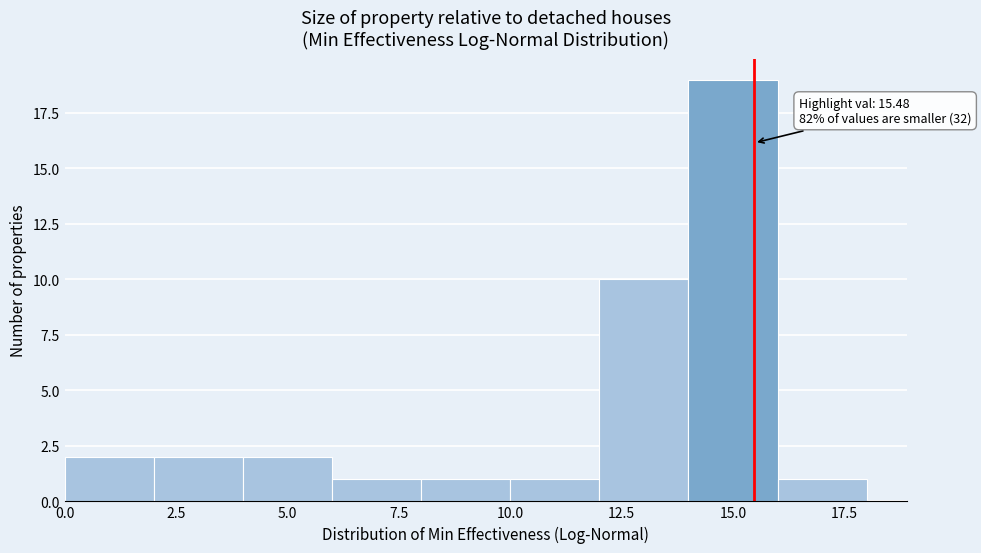

Which range on the x-axis has the tallest bar?

14 to 16